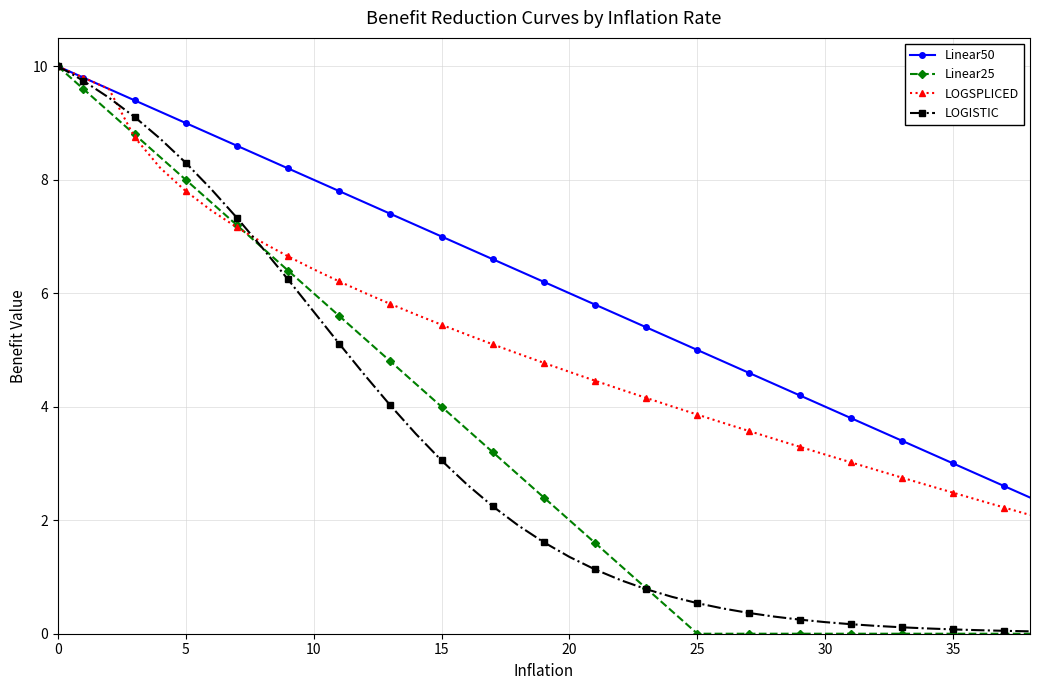

What is the value of the LOGSPLICED point at the 9th from the left?

7.2